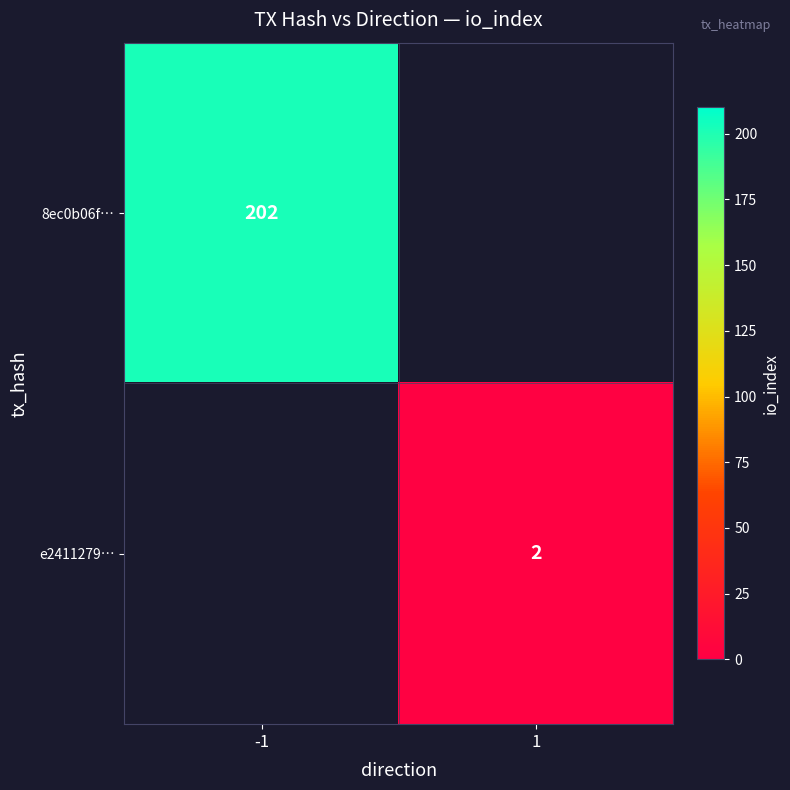

Is it true that e2411279… equals 2 at 1?

True